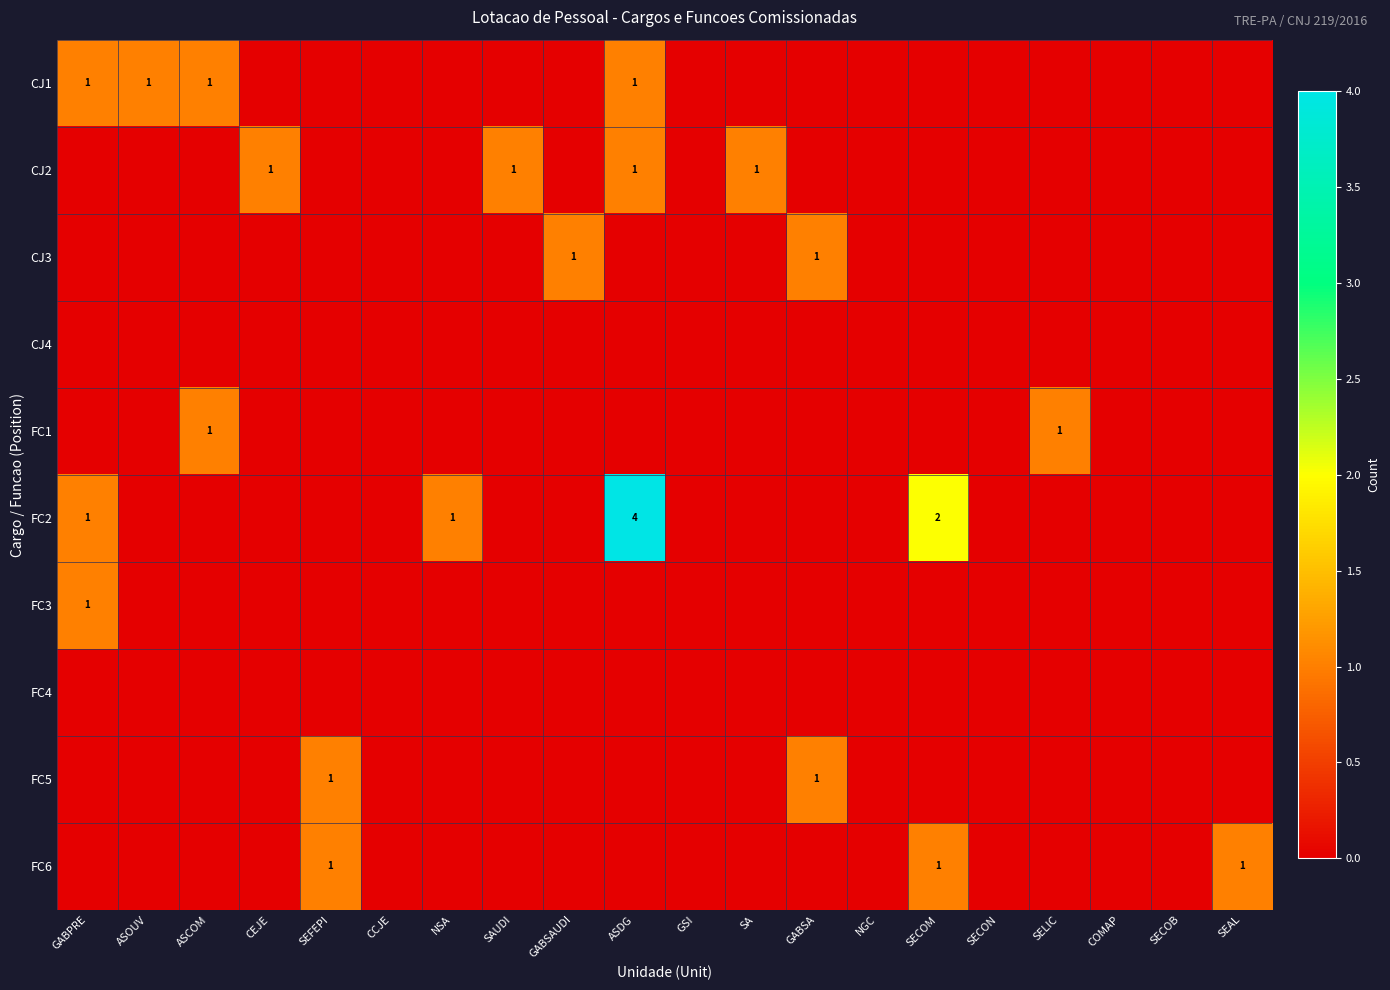

The value of FC1 at SELIC is 0. True or false?

False